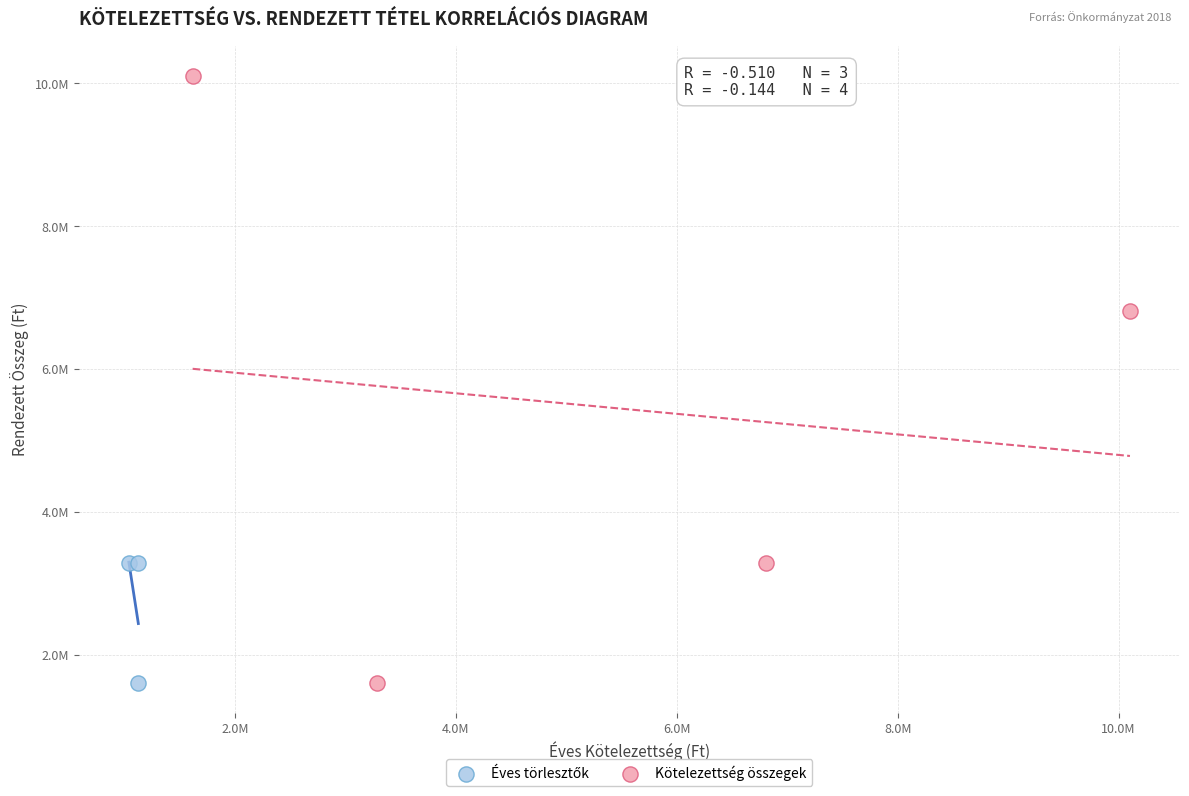

Which series has the largest Y range (max minus min)?

Kötelezettség összegek